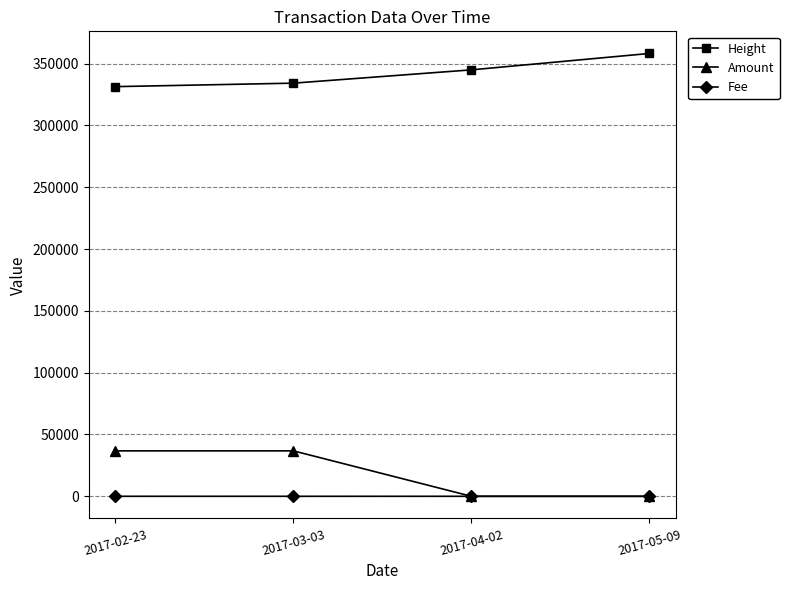

True or false: Fee and Height cross at least once.

False